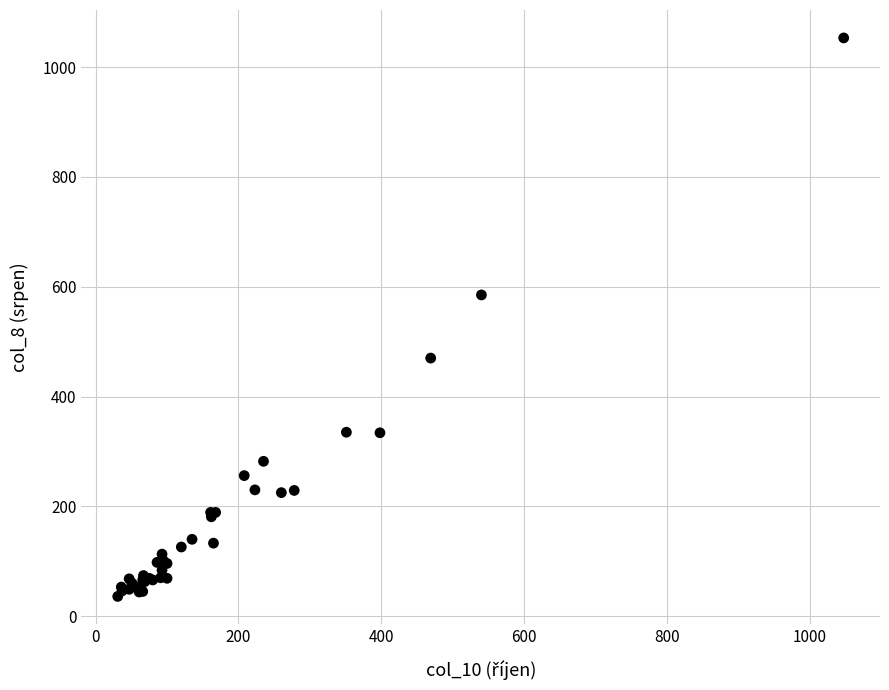

What Y value in the scatter plot is closest to 544?

585